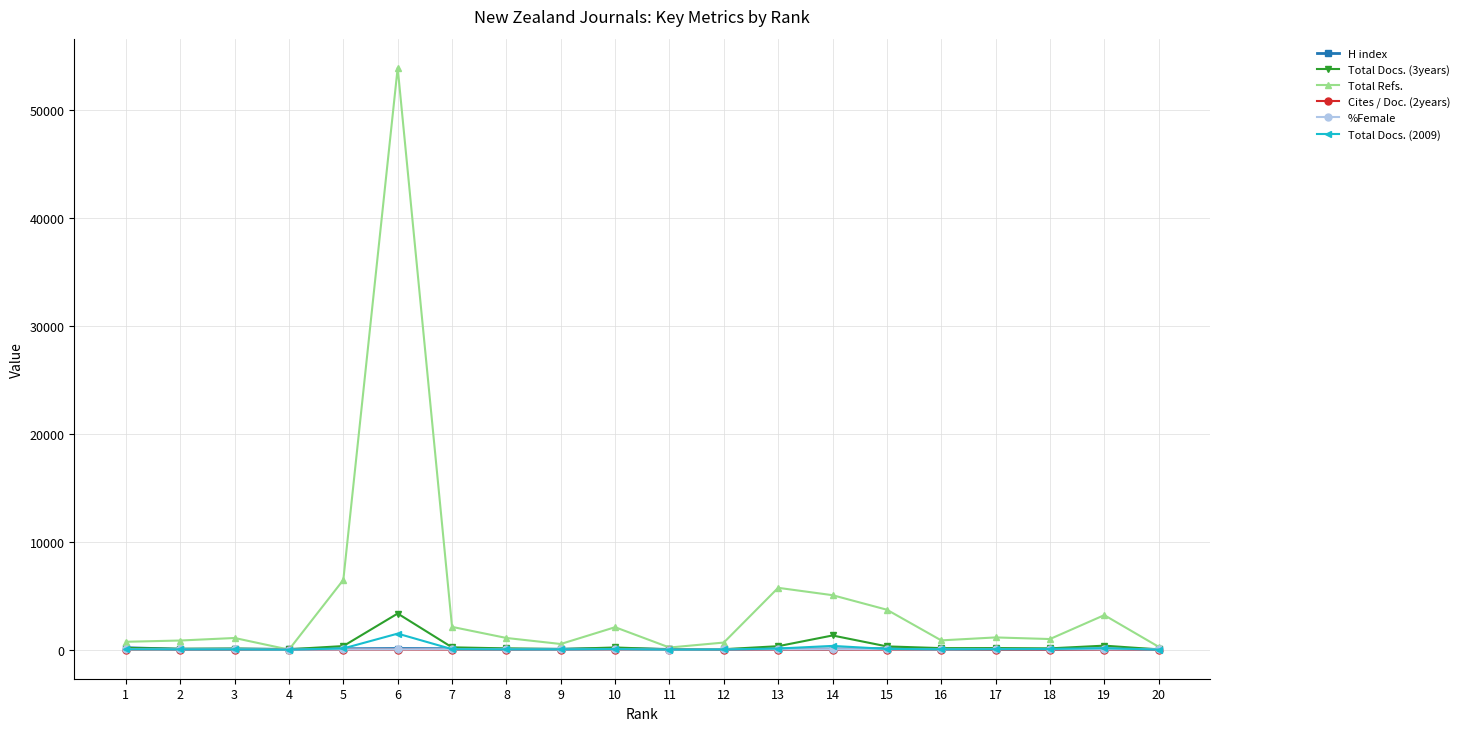

Is this an area chart (filled region under the line)?

No